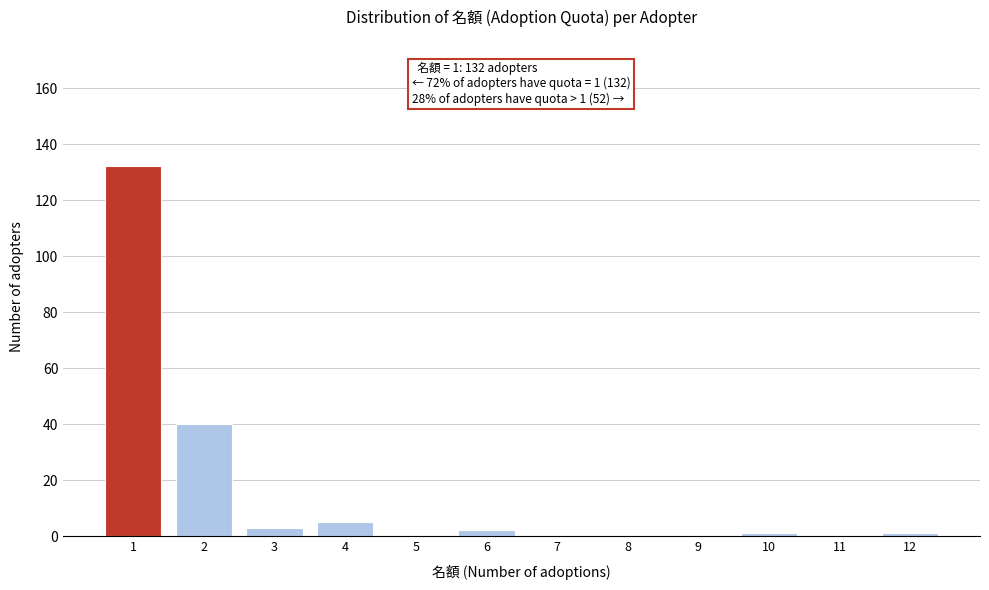

Reading left to right, what are all the values shown in this chart?

1=132	2=40	3=3	4=5	5=0	6=2	7=0	8=0	9=0	10=1	11=0	12=1